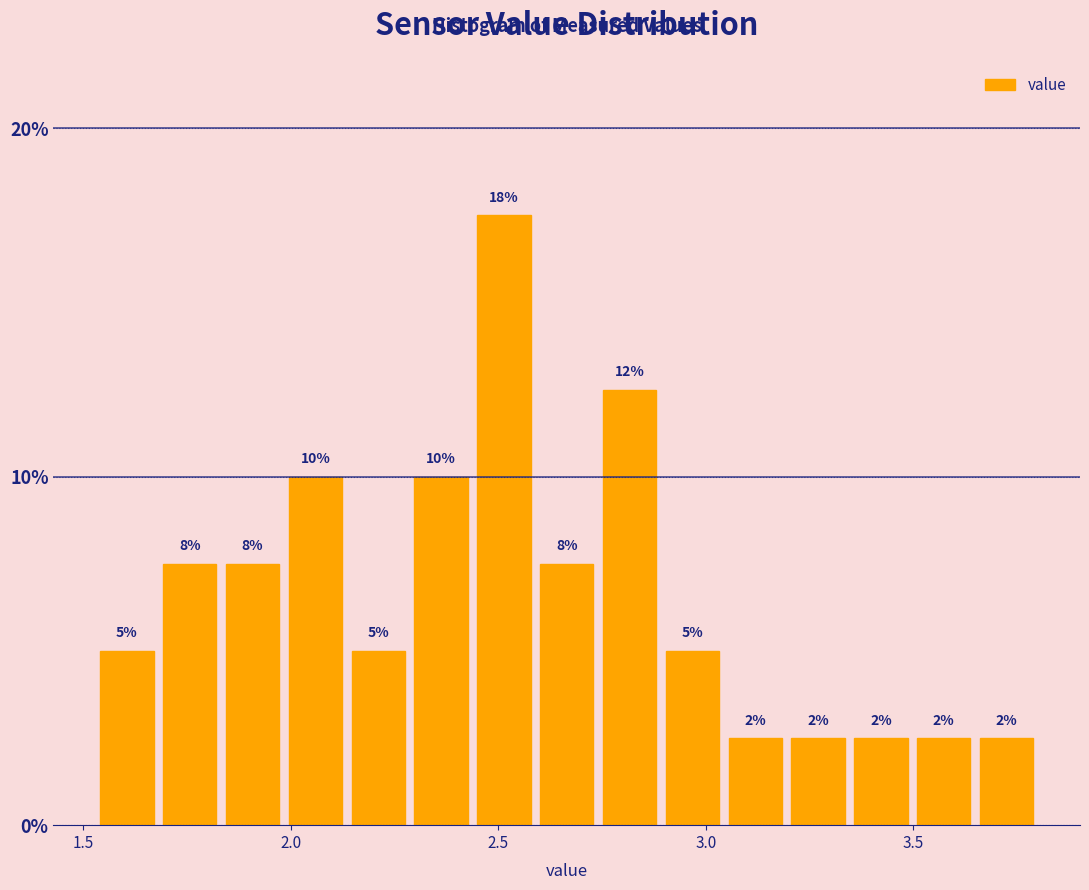

Around what value on the x-axis is the tallest bar? Give the approximate position of its centre, as read against the axis.

2.50